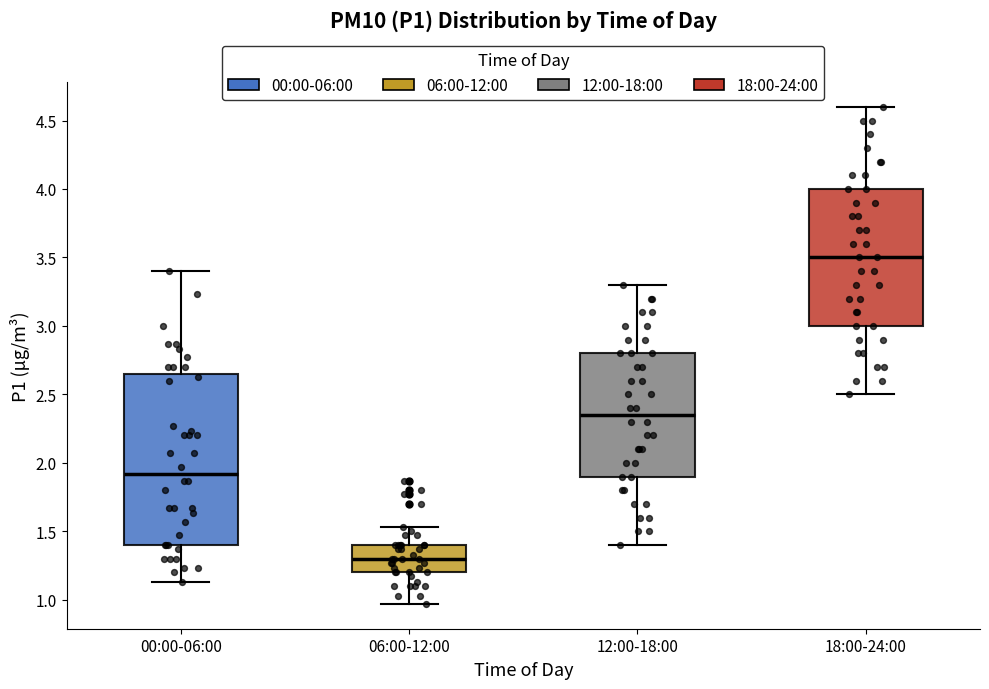

Which box has the lowest median line?

06:00-12:00